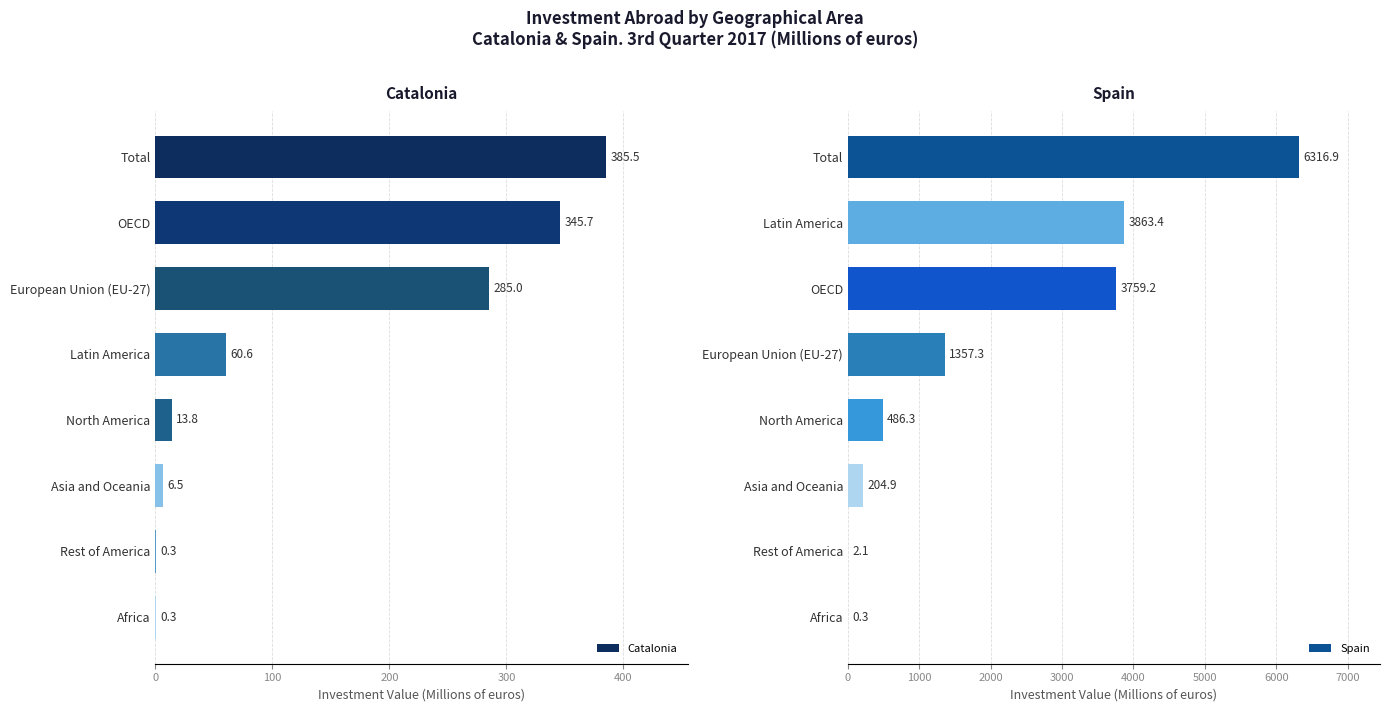

What is the maximum value shown in the chart?

6316.9